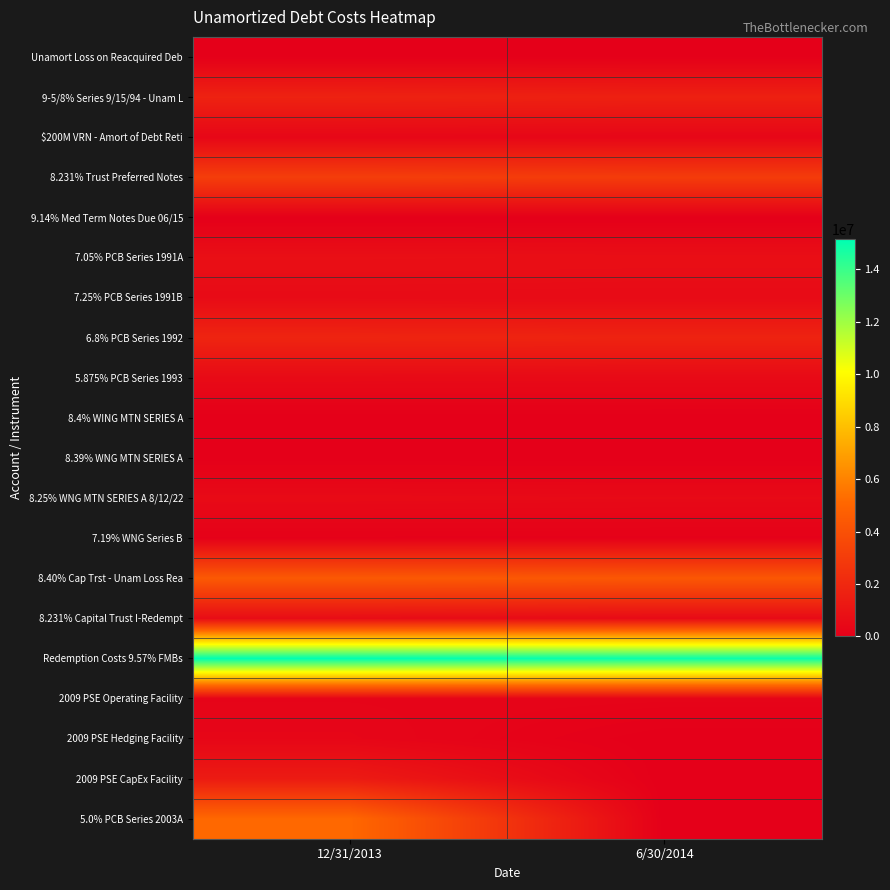

At 12/31/2013, list the series in order from largest to smallest.

Redemption Costs 9.57% FMBs, 5.0% PCB Series 2003A, 8.40% Cap Trst - Unam Loss Rea, 8.231% Trust Preferred Notes, 6.8% PCB Series 1992, 9-5/8% Series 9/15/94 - Unam L, 2009 PSE CapEx Facility, 7.05% PCB Series 1991A, 8.231% Capital Trust I-Redempt, 7.25% PCB Series 1991B, 5.875% PCB Series 1993, 8.25% WNG MTN SERIES A 8/12/22, $200M VRN - Amort of Debt Reti, 2009 PSE Hedging Facility, 2009 PSE Operating Facility, 7.19% WNG Series B, Unamort Loss on Reacquired Deb, 8.39% WNG MTN SERIES A, 9.14% Med Term Notes Due 06/15, 8.4% WING MTN SERIES A